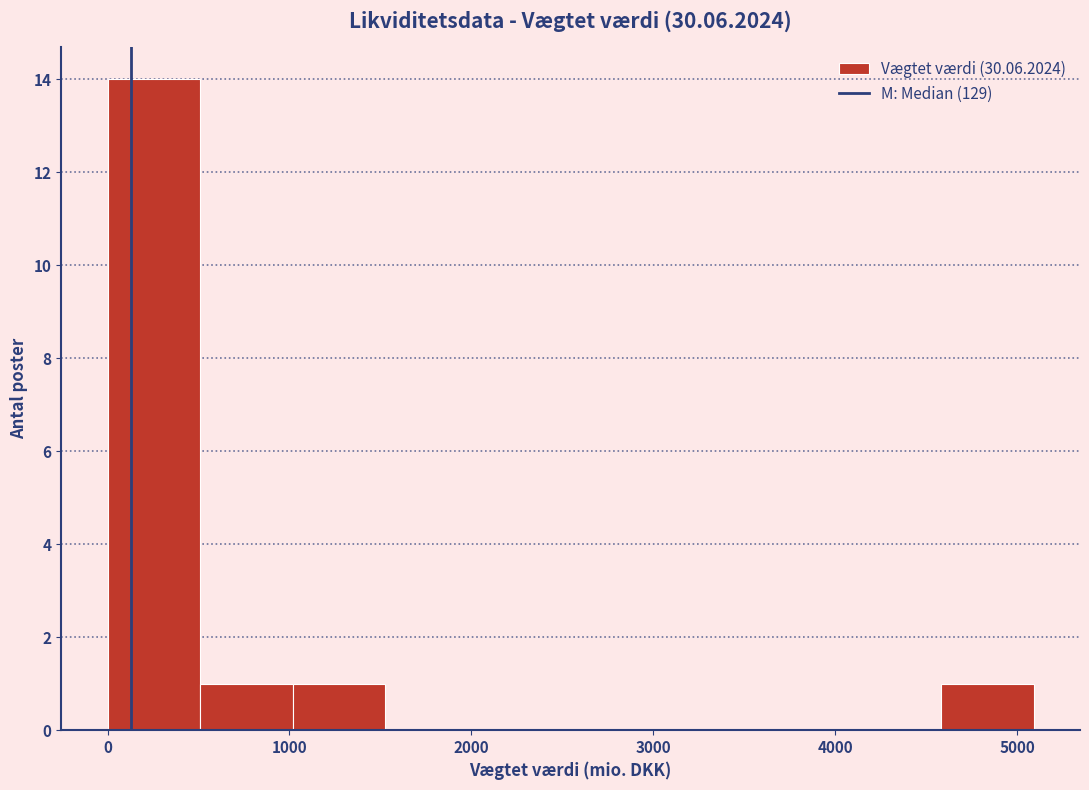

How tall is the bar that spans 500 to 1000 on the x-axis? Neither the bar edges nor the heights are printed on the chart, so give them approximately, as read against the axes.

1